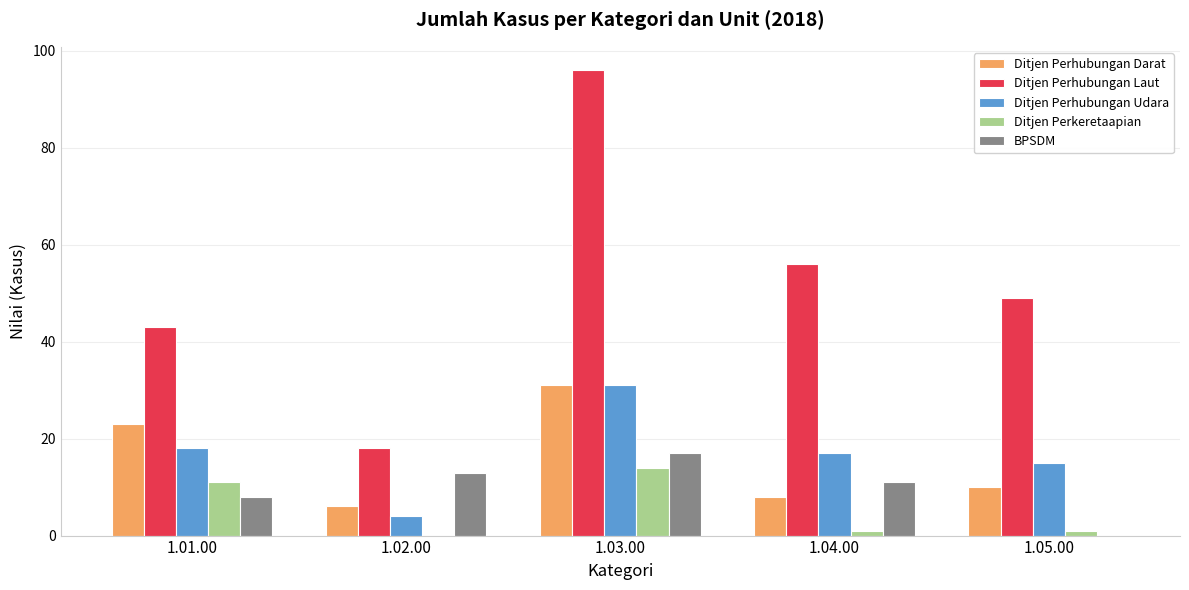

Which series has the widest spread of values?

Ditjen Perhubungan Laut